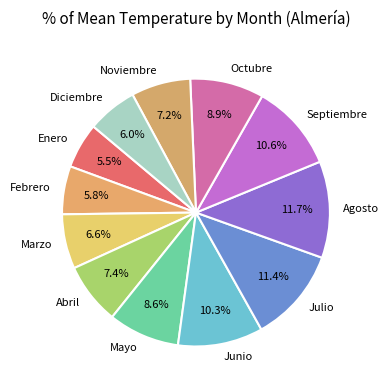

Is Enero the majority of the pie?

No